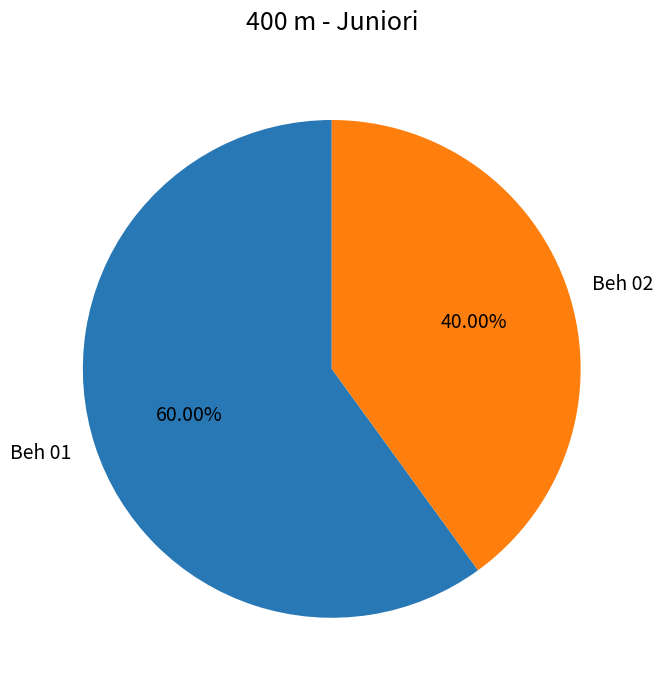

What percentage is the Beh 01 slice, to the nearest percent?

60%